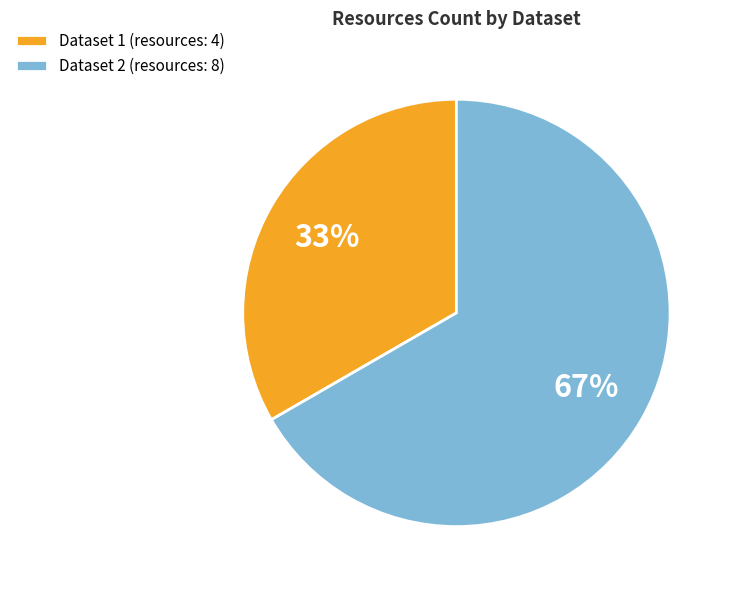

Is it true that Dataset 2 (resources: 8) is 67% of the pie?

True